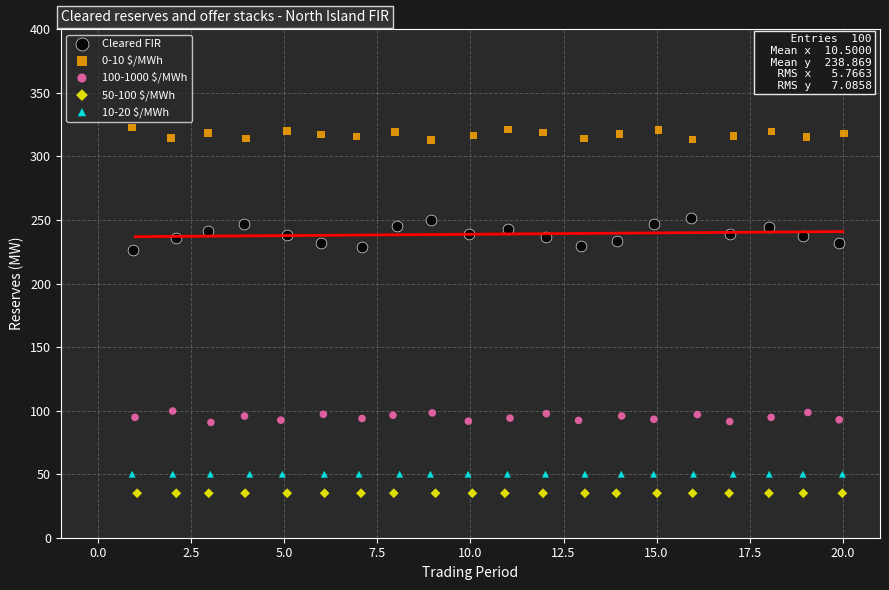

Which series contains the highest Y value?

0-10 $/MWh